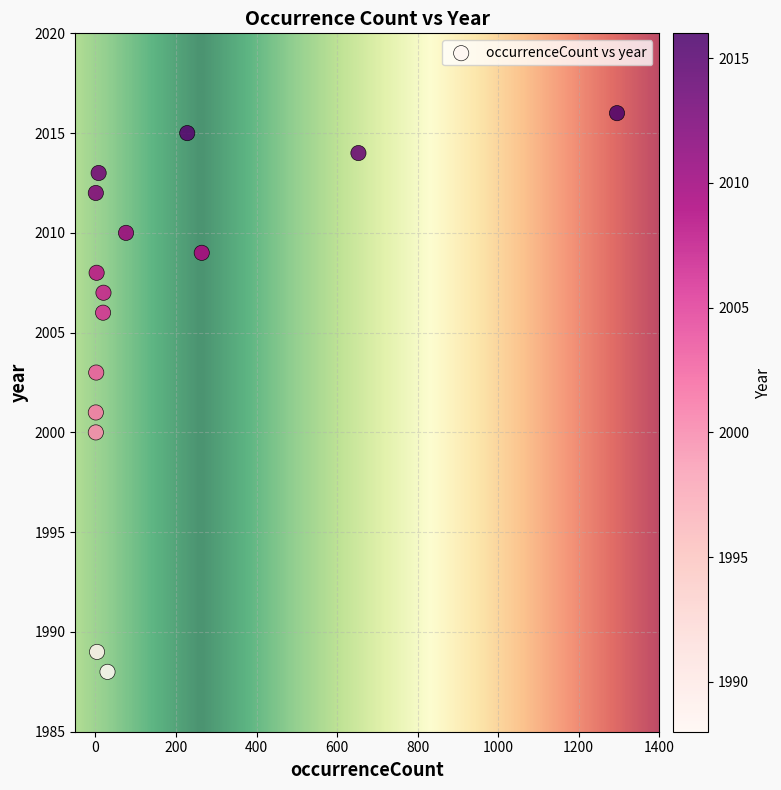

What is the range of Y values (max minus min)?

28